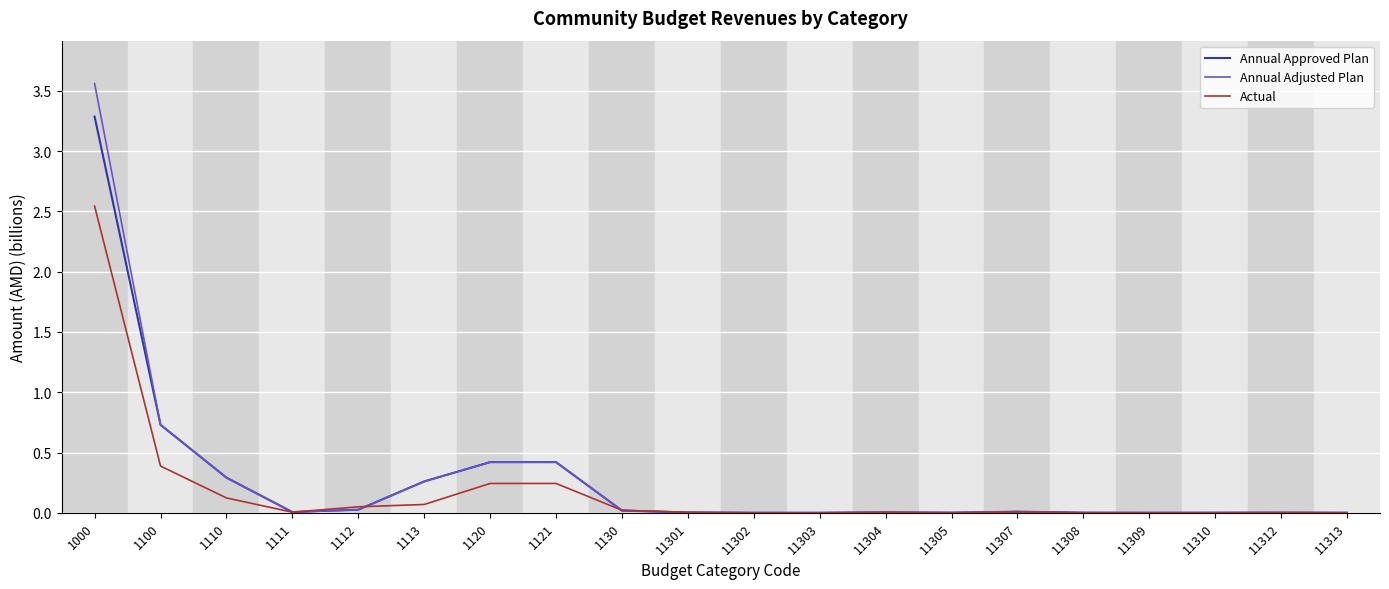

True or false: Annual Approved Plan has a value of 0.0 at 1112.

True